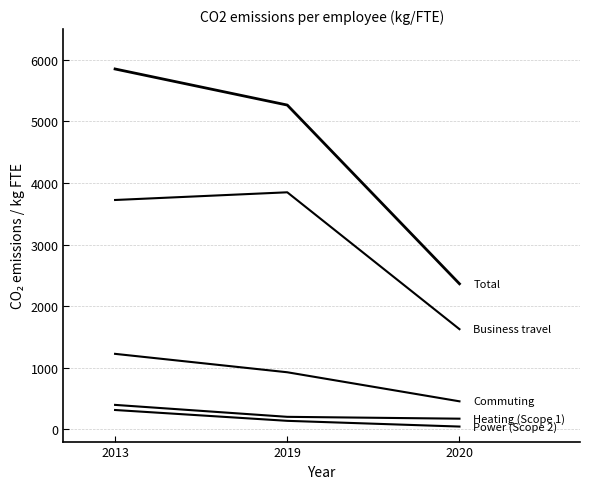

Reading left to right, what are all the values shown in this chart?

Heating (Scope 1): 396	202	172
Power (Scope 2): 313	137	44
Business travel: 3724	3849	1626
Commuting: 1225	926	454
Total: 5852	5266	2363